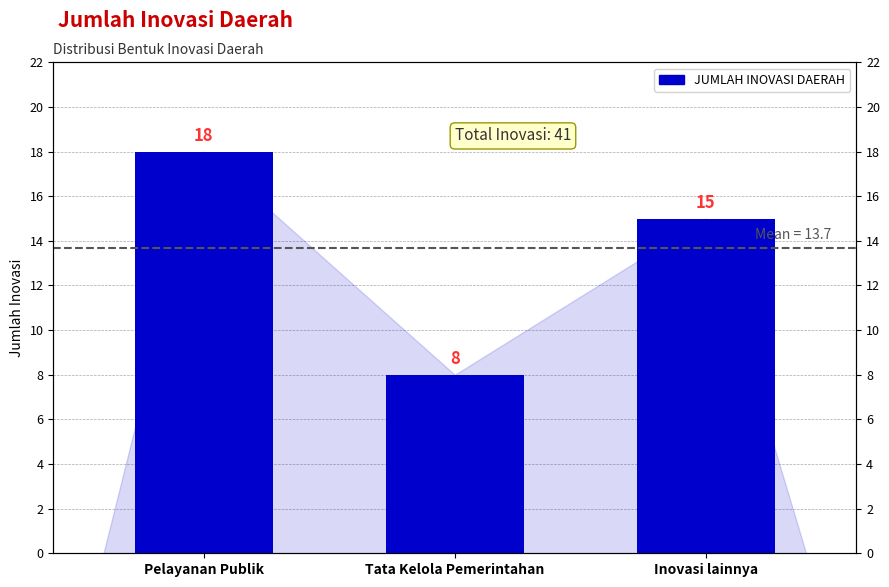

Are the bars grouped side by side (vs. stacked)?

No